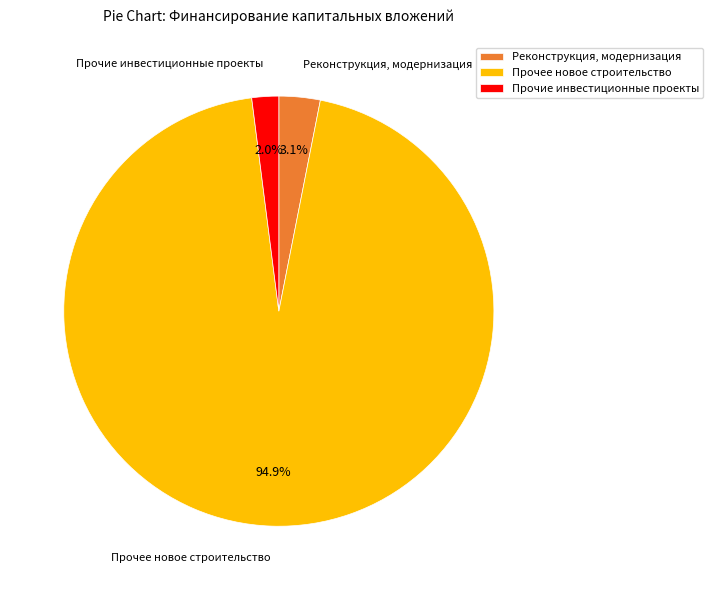

Between Прочие инвестиционные проекты and Реконструкция, модернизация, which is larger?

Реконструкция, модернизация